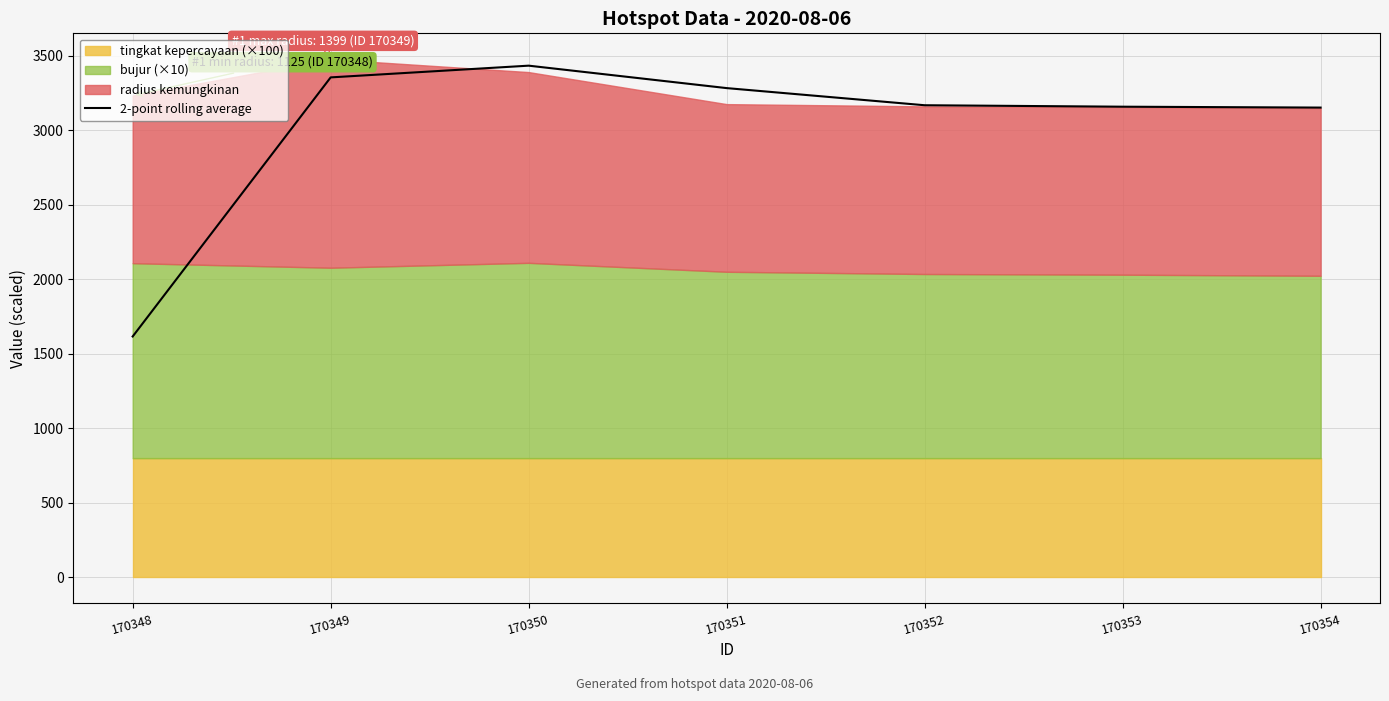

What is the value of the 7th point from the left?

3152.9